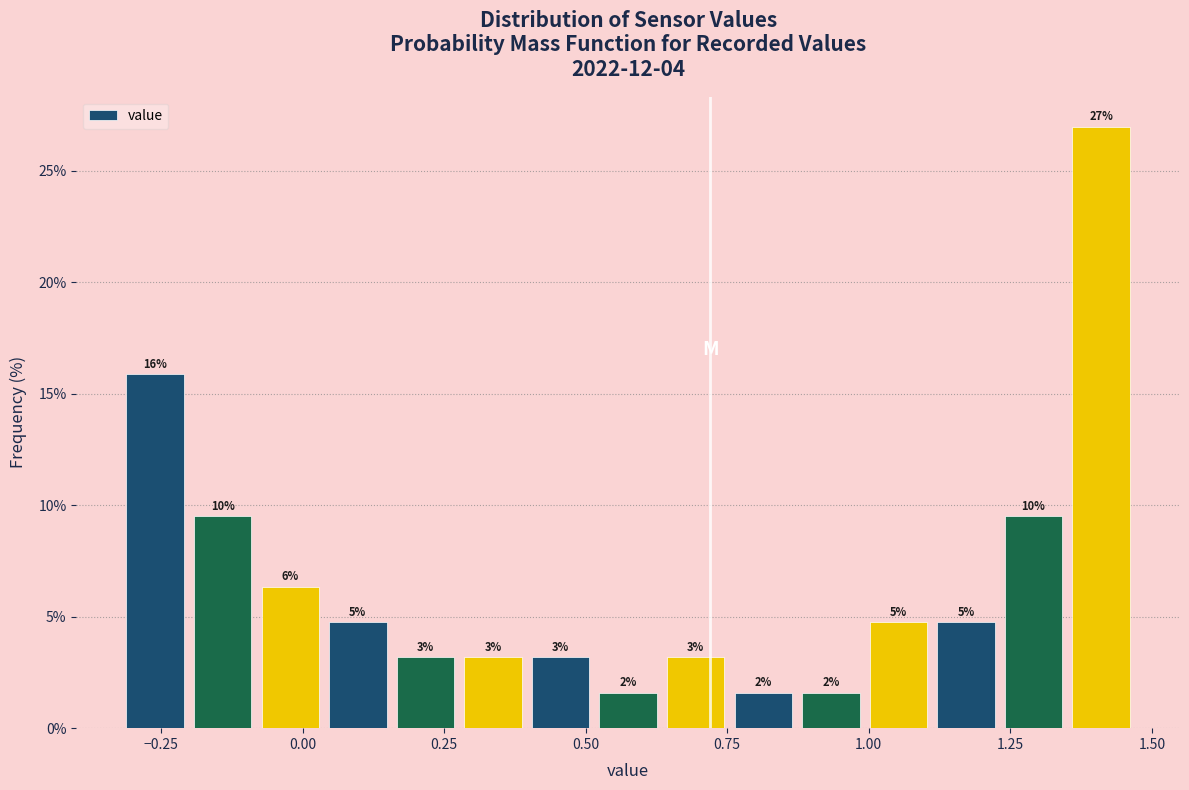

Read against the x-axis, roughly where is the centre of the tallest bar?

1.40